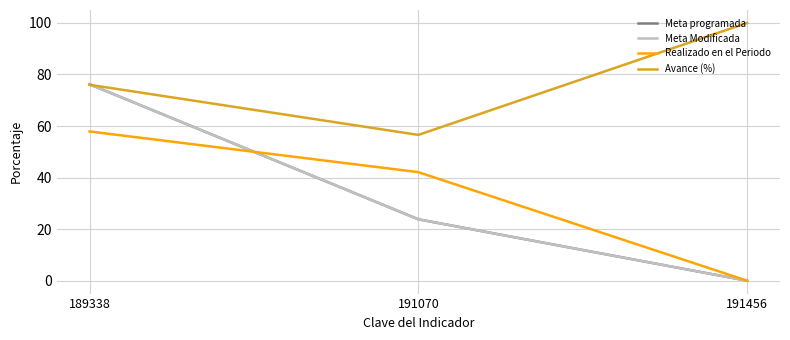

Does the chart have visible grid lines?

Yes